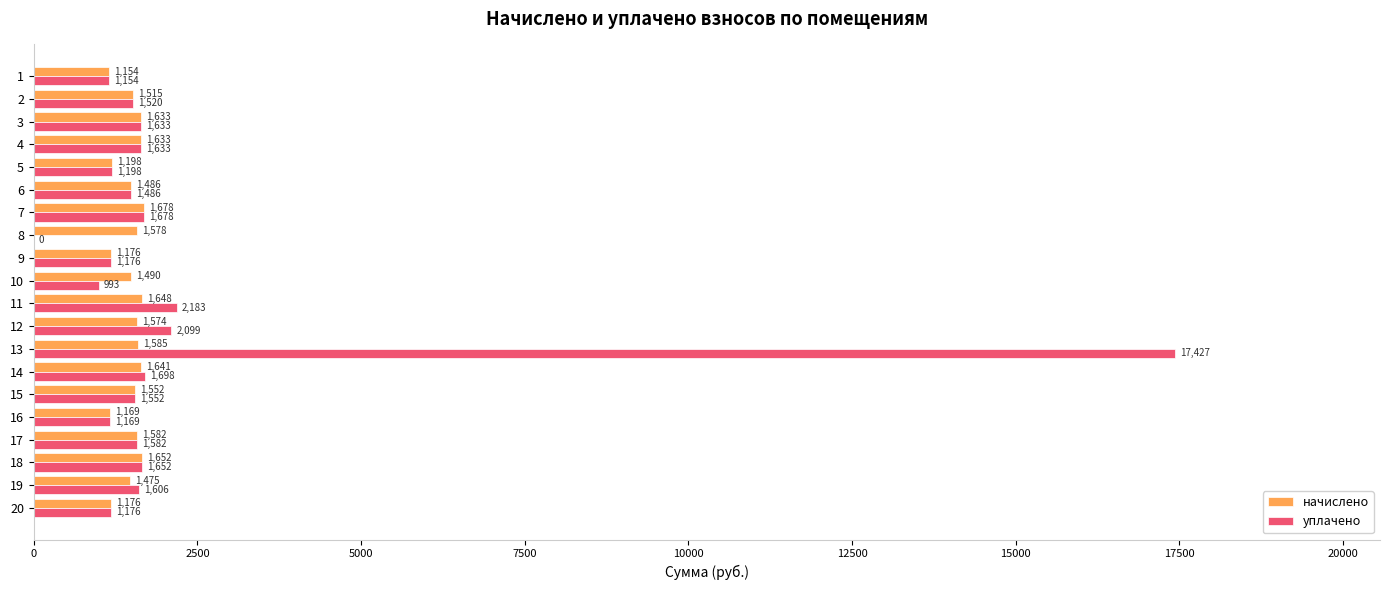

Which series has the widest spread of values?

уплачено